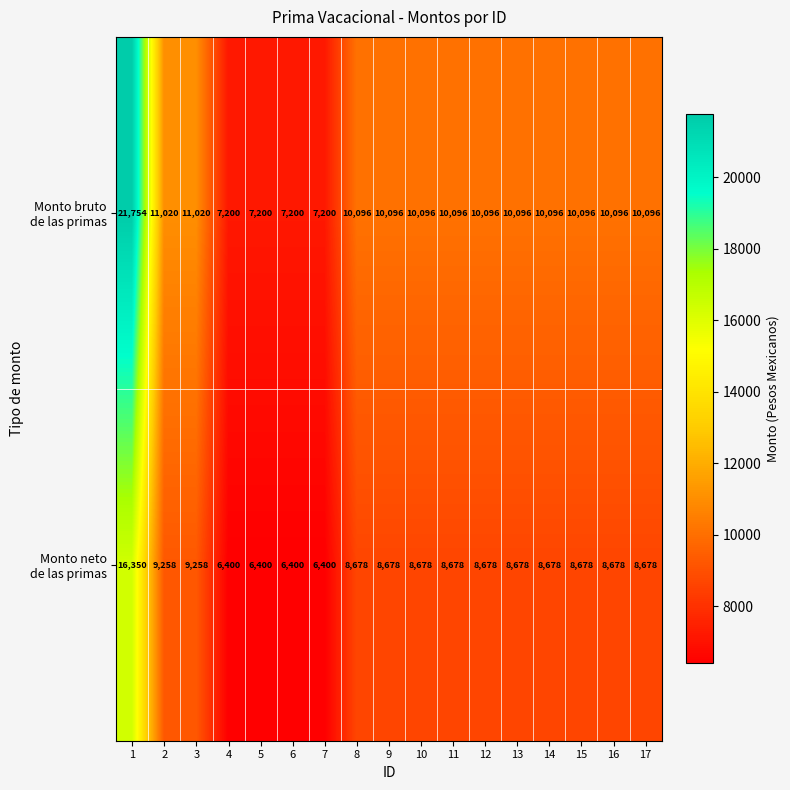

What is the spread (max minus min) of values at 17?

1418